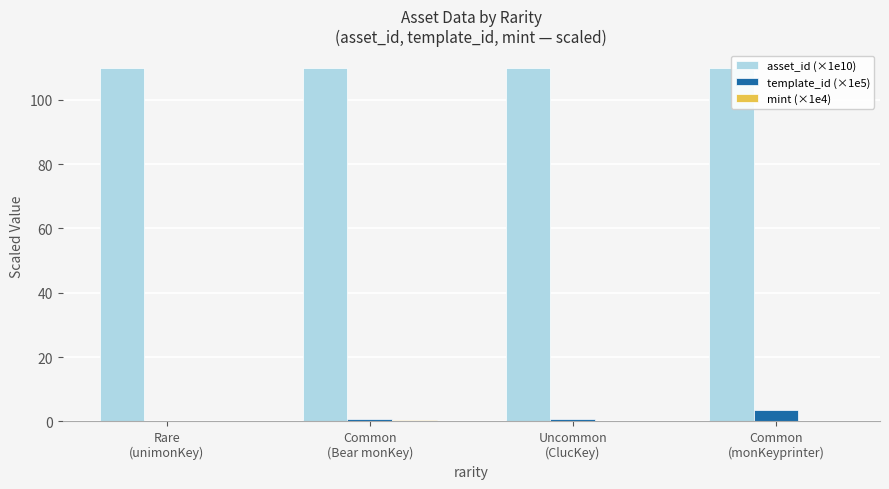

What is the label of the 1st bar from the left?

Rare
(unimonKey)